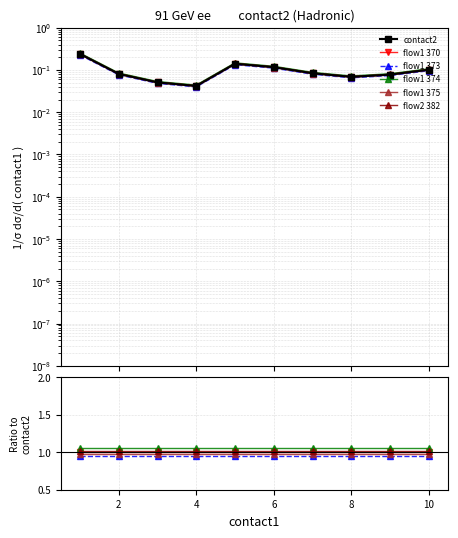

True or false: flow2 382 has a value of 0.6 at 8.

False